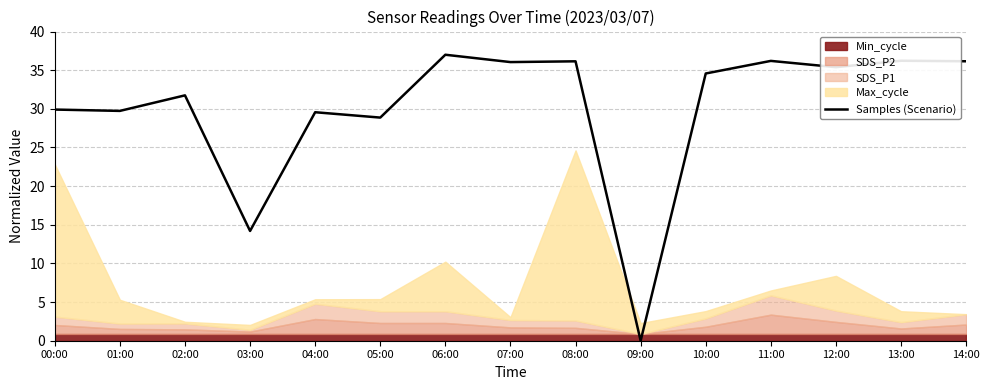

How many data points does each series have?

15